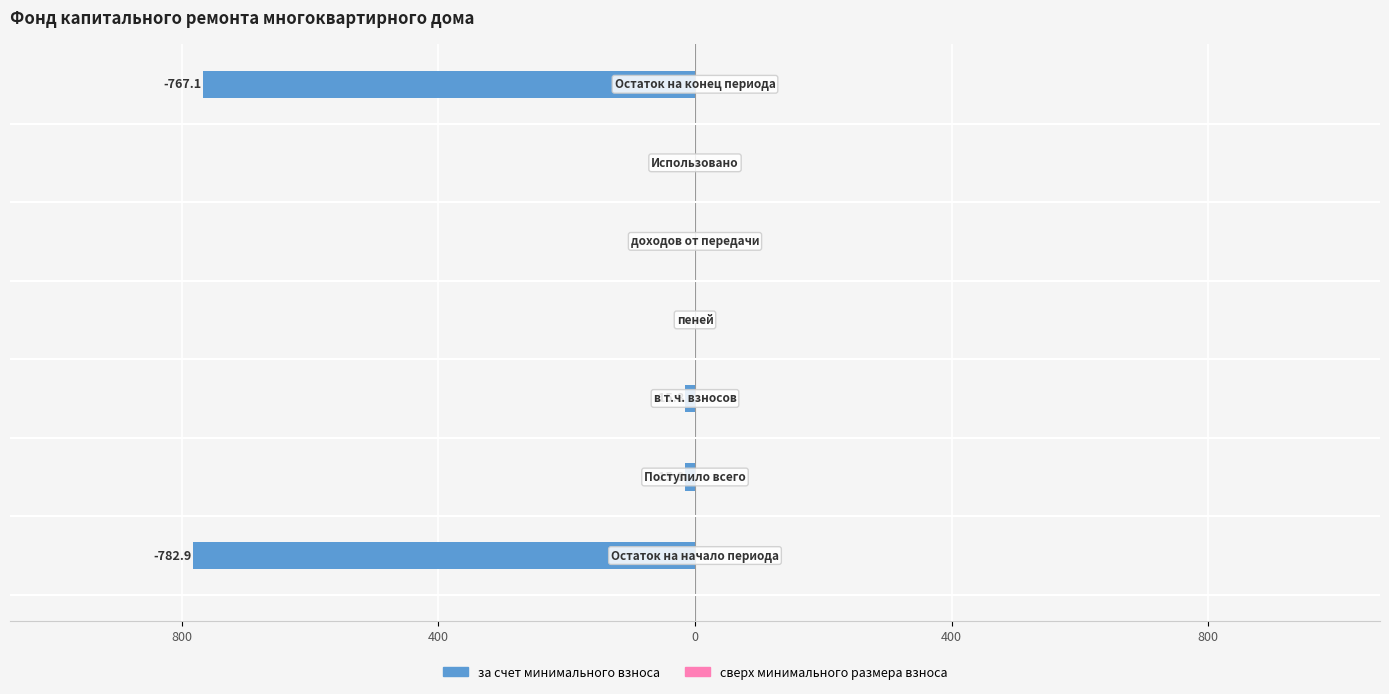

Are the bars horizontal?

Yes